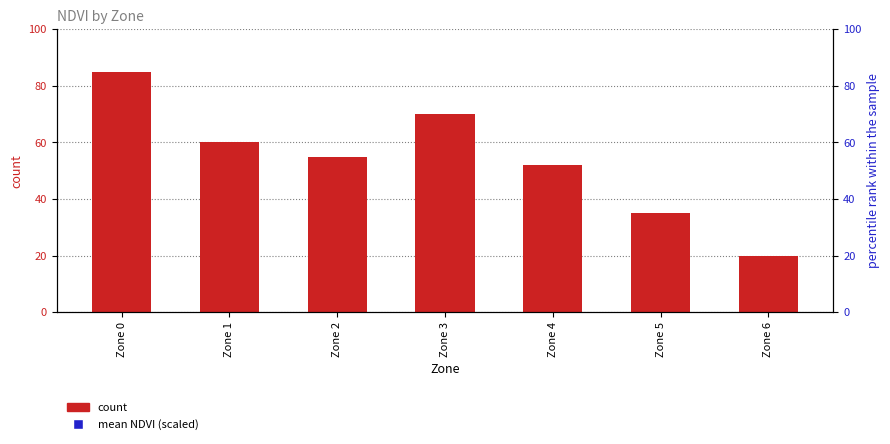

Is it true that mean NDVI (scaled) equals 7824.0 at Zone 2?

True